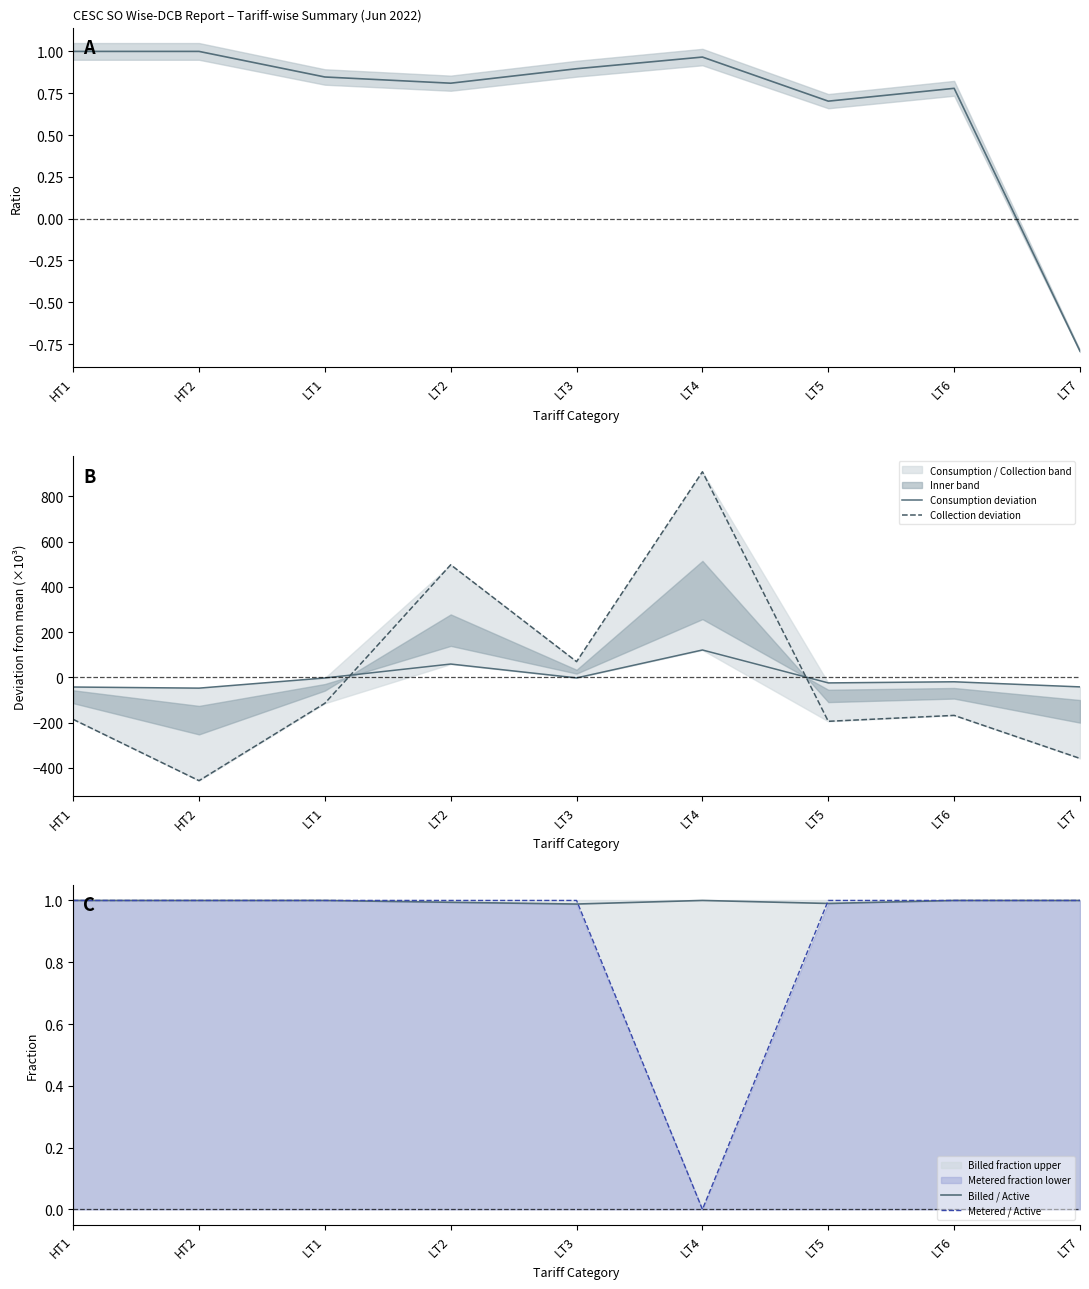

How many intersections are there between Metered / Active and Collection deviation?

2